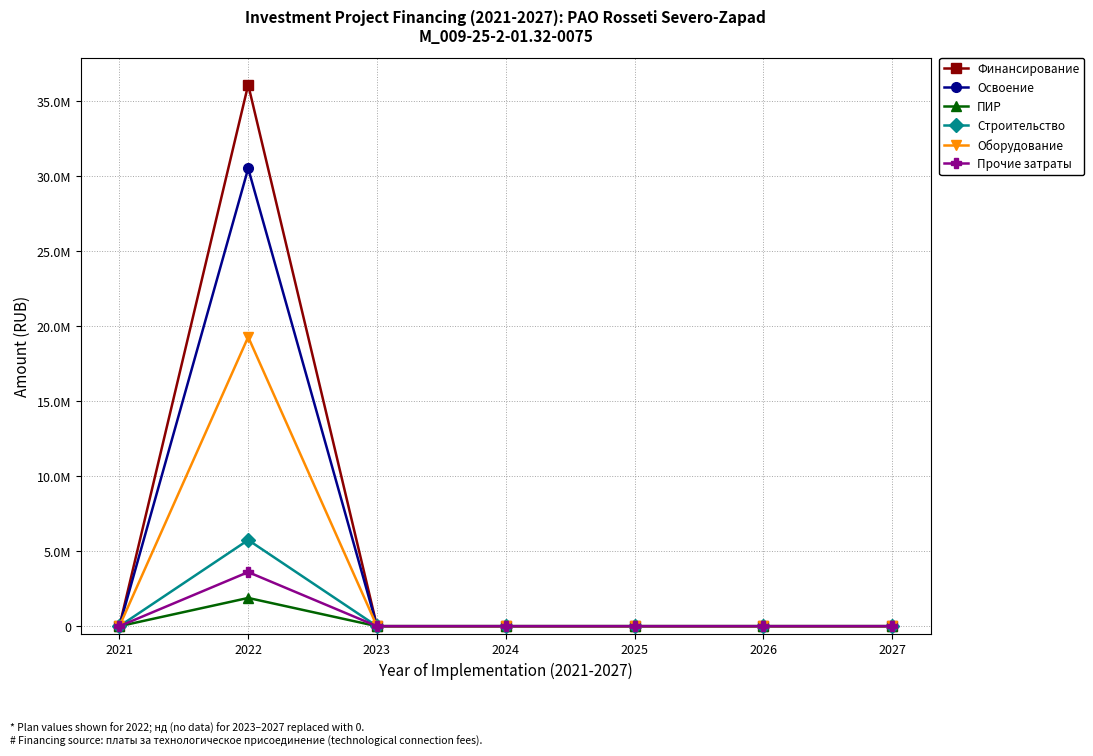

Is it true that Строительство equals -3711989 at 2025?

False